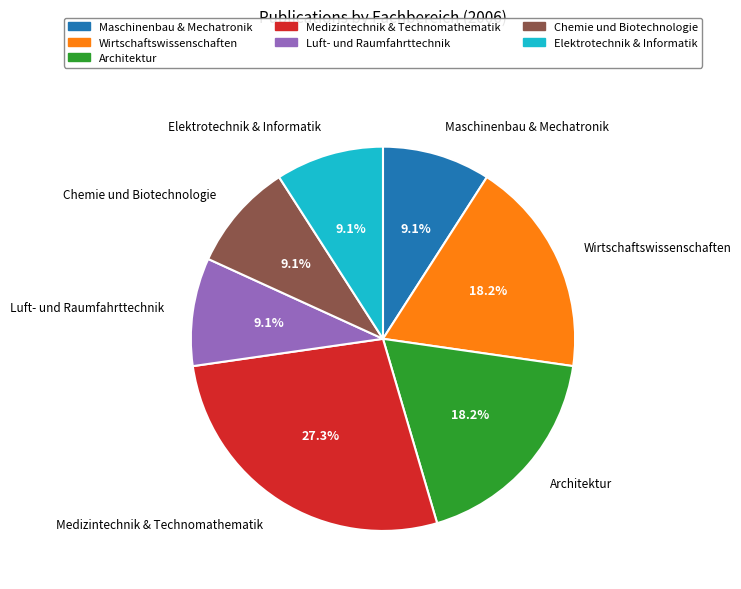

Is there a majority slice in this chart?

No